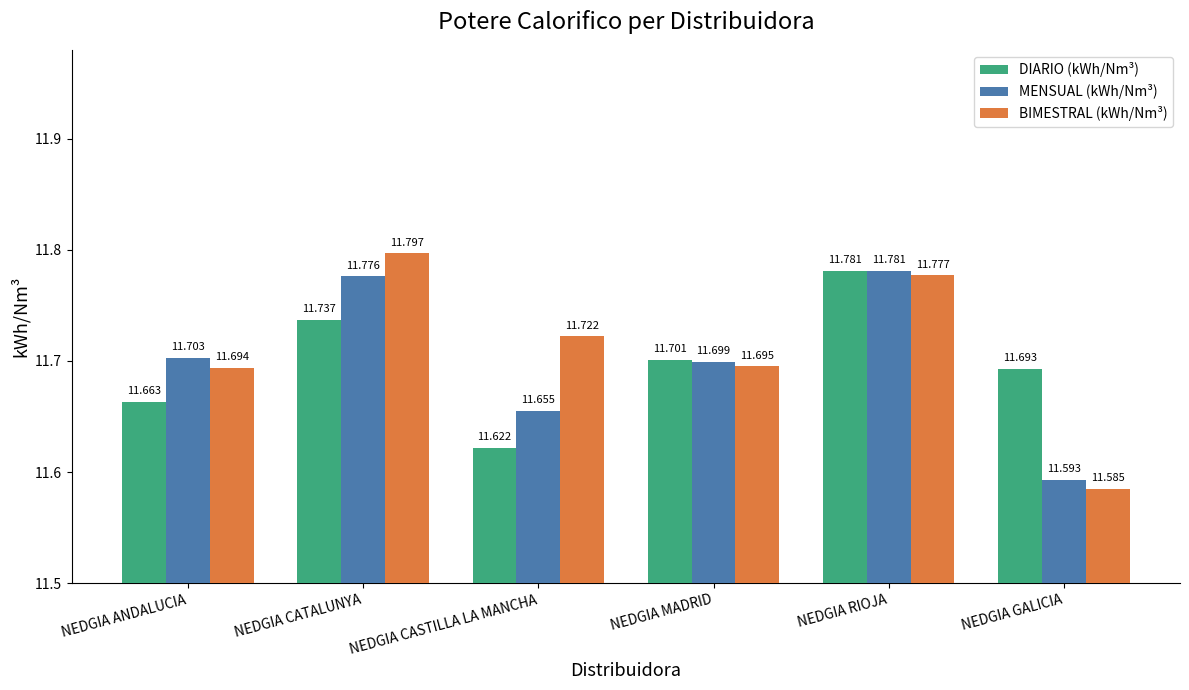

What are all the series names shown in the legend?

DIARIO (kWh/Nm³), MENSUAL (kWh/Nm³), BIMESTRAL (kWh/Nm³)